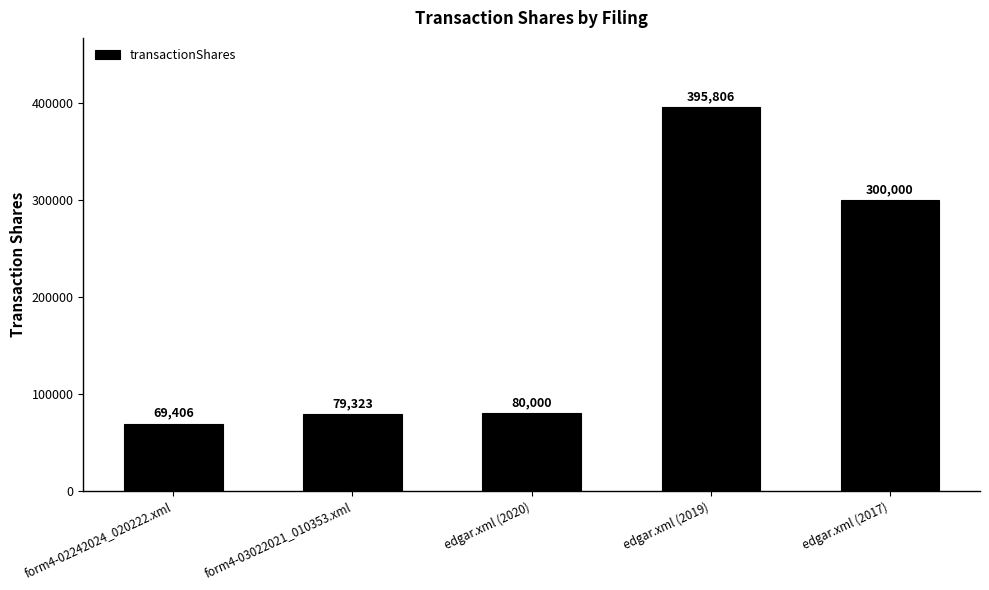

At which label is the value closest to 232606?

edgar.xml (2017)